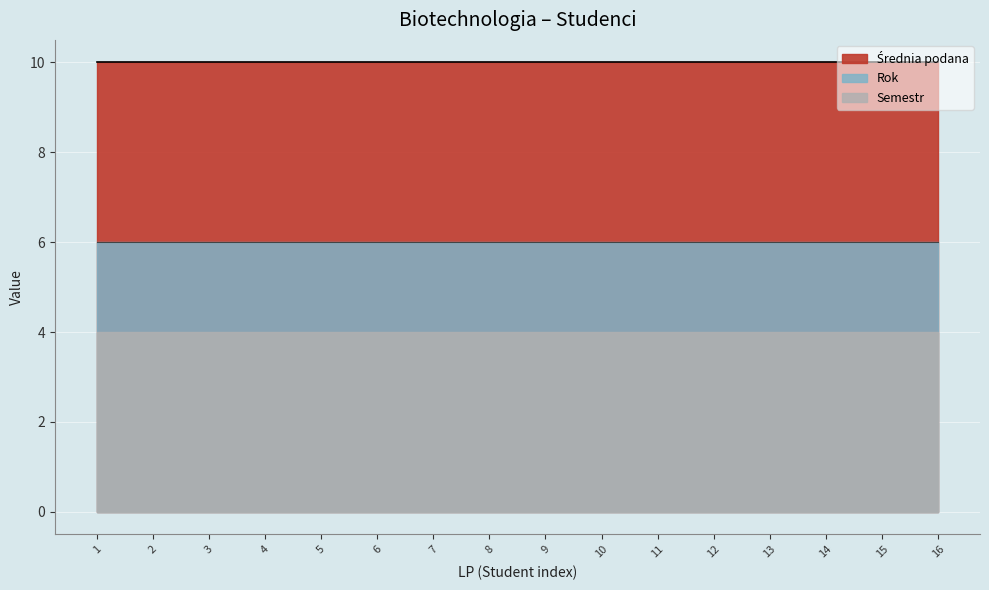

Which category has the lowest value in the Rok series?

1